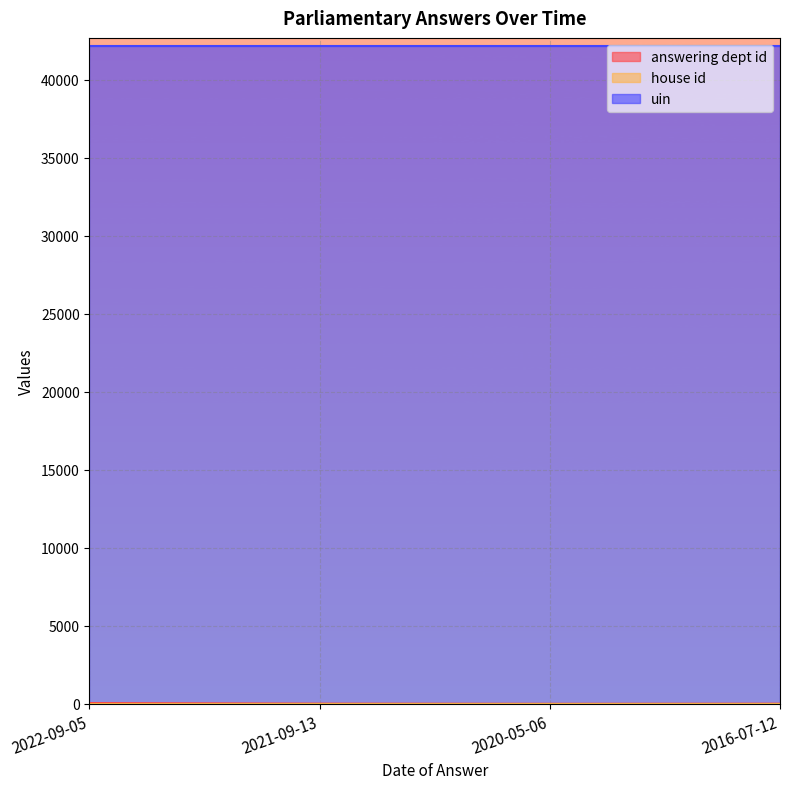

Which category has the highest value across all series?

2022-09-05